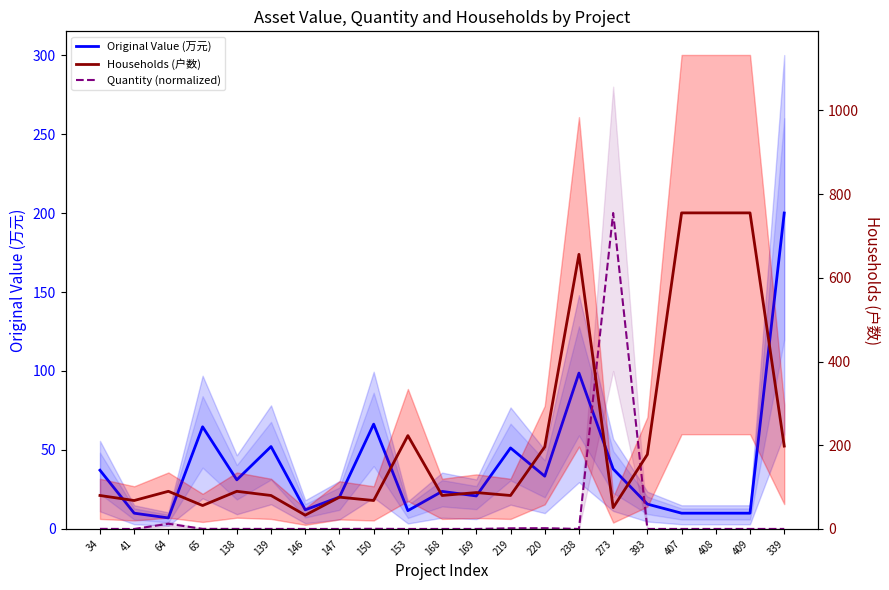

What are all the series names shown in the legend?

Original Value (万元), Quantity (normalized), Households (户数)